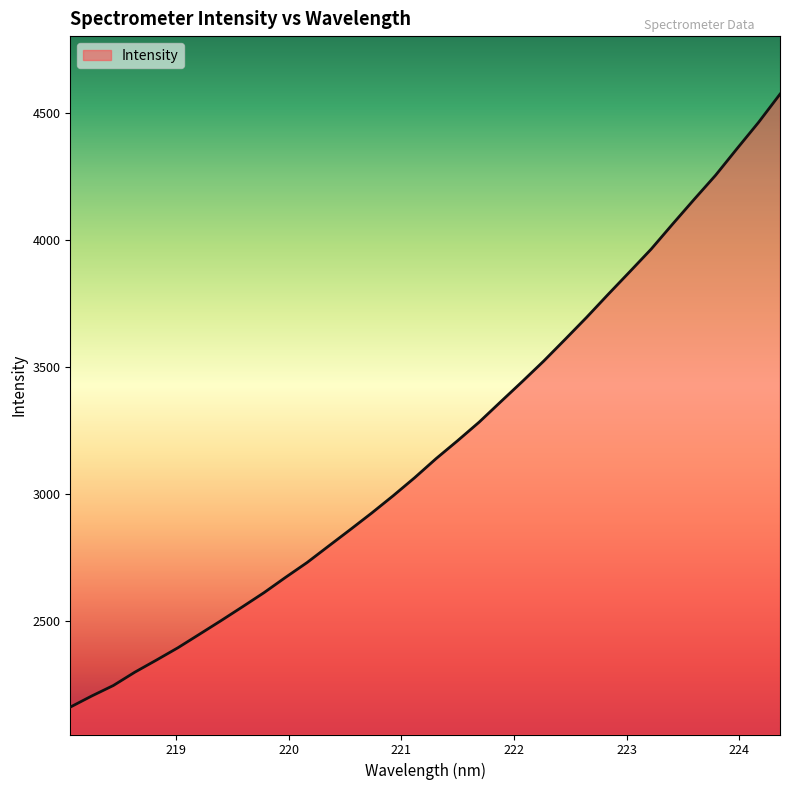

What is the minimum value shown in the chart?

2159.8